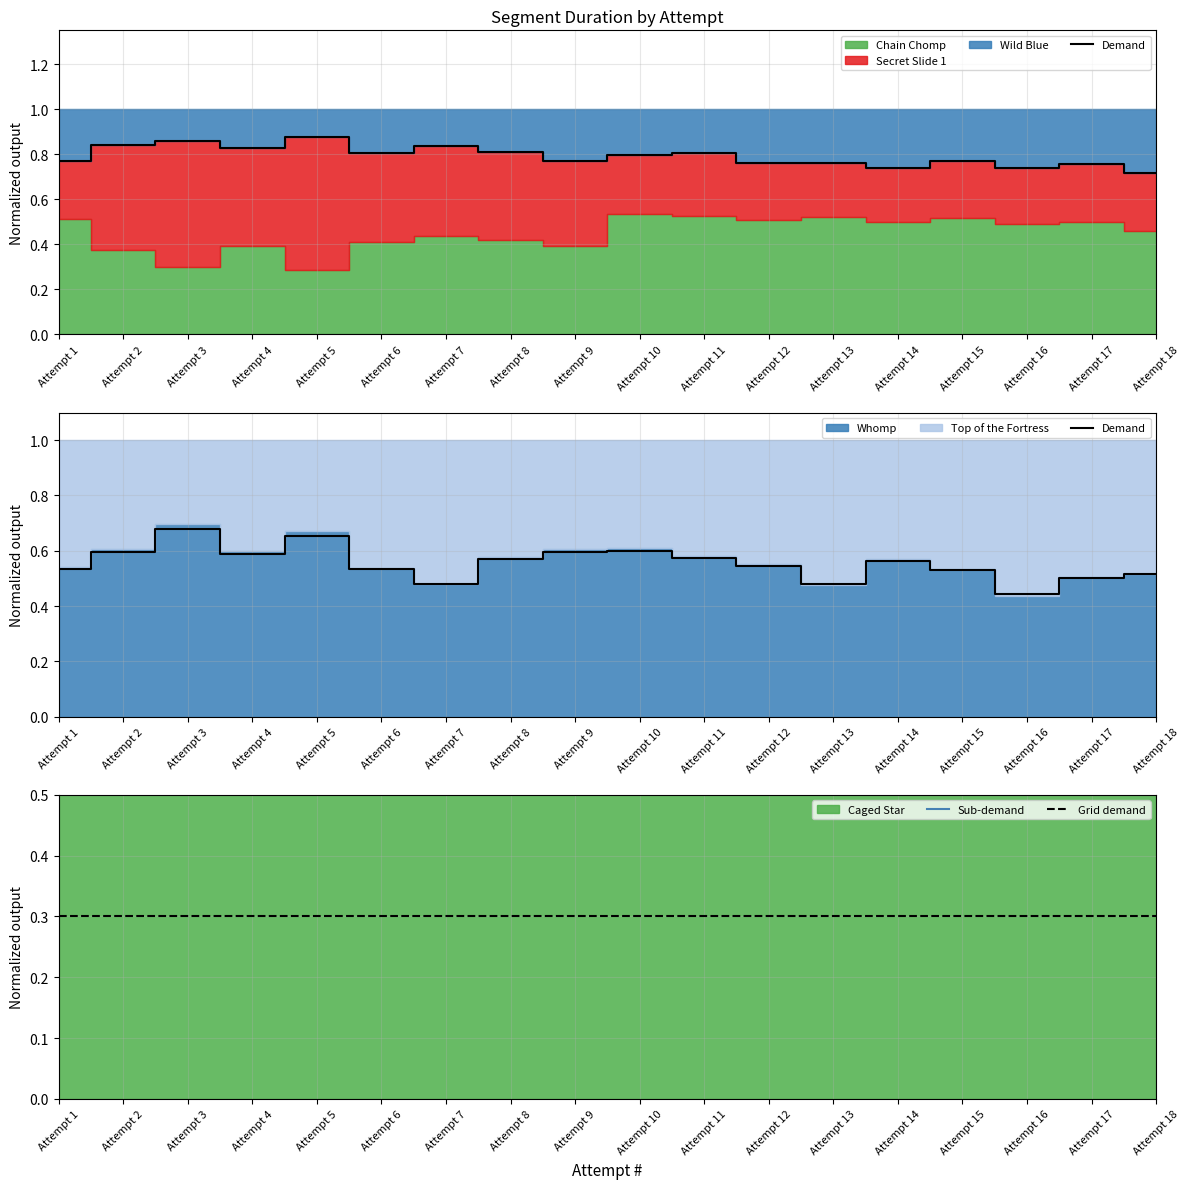

Which has a higher value, Attempt 12 or Attempt 13?

Attempt 12